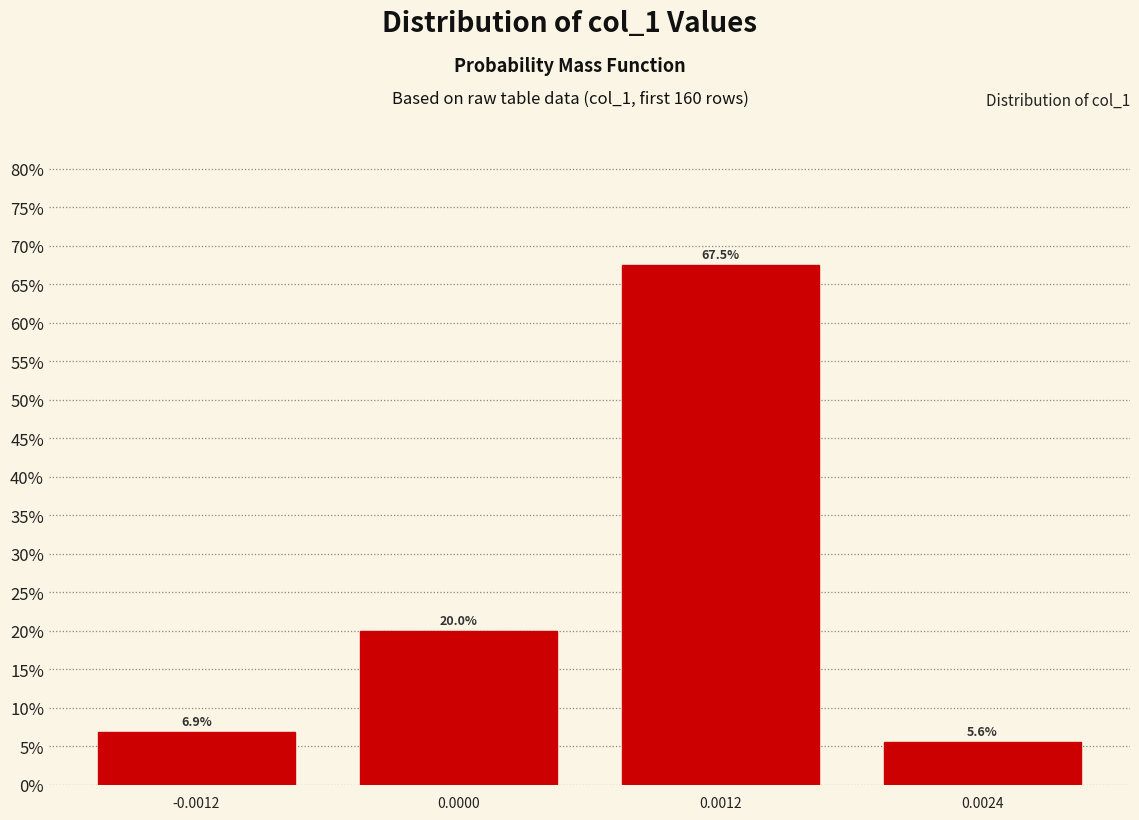

Reading left to right, what are all the values shown in this chart?

-0.0012=6.9	0.0000=20.0	0.0012=67.5	0.0024=5.6